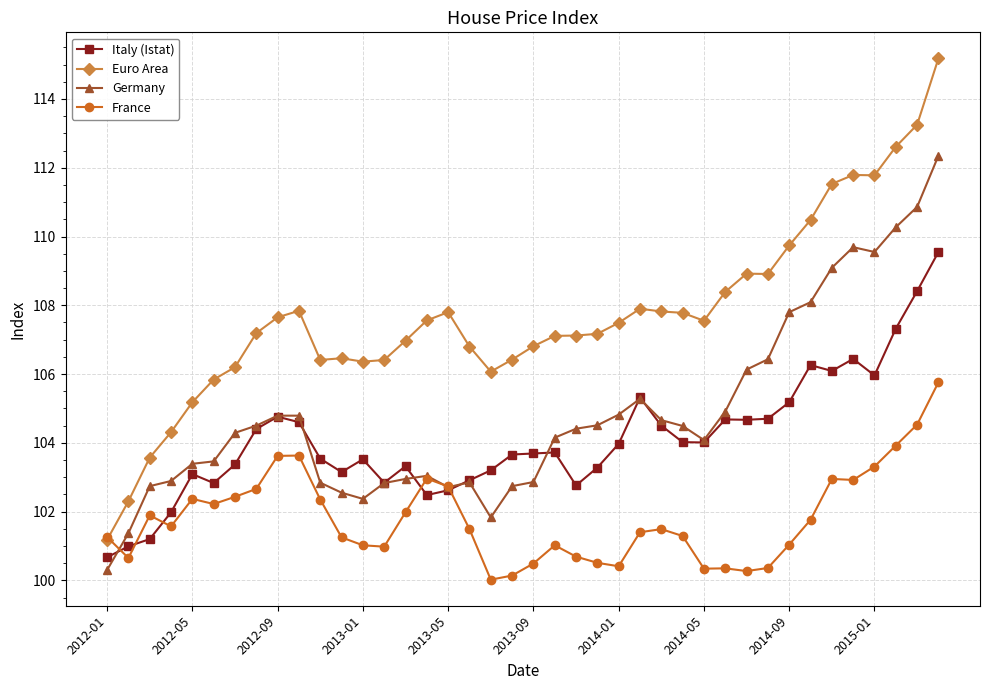

What are all the series names shown in the legend?

Italy (Istat), Euro Area, Germany, France